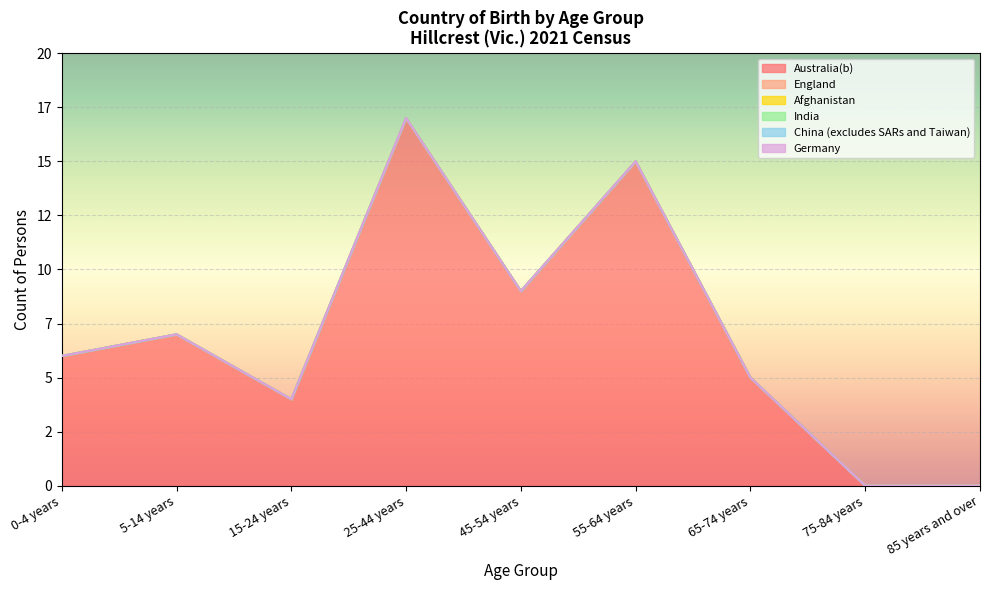

True or false: China (excludes SARs and Taiwan) and India intersect in this chart.

False